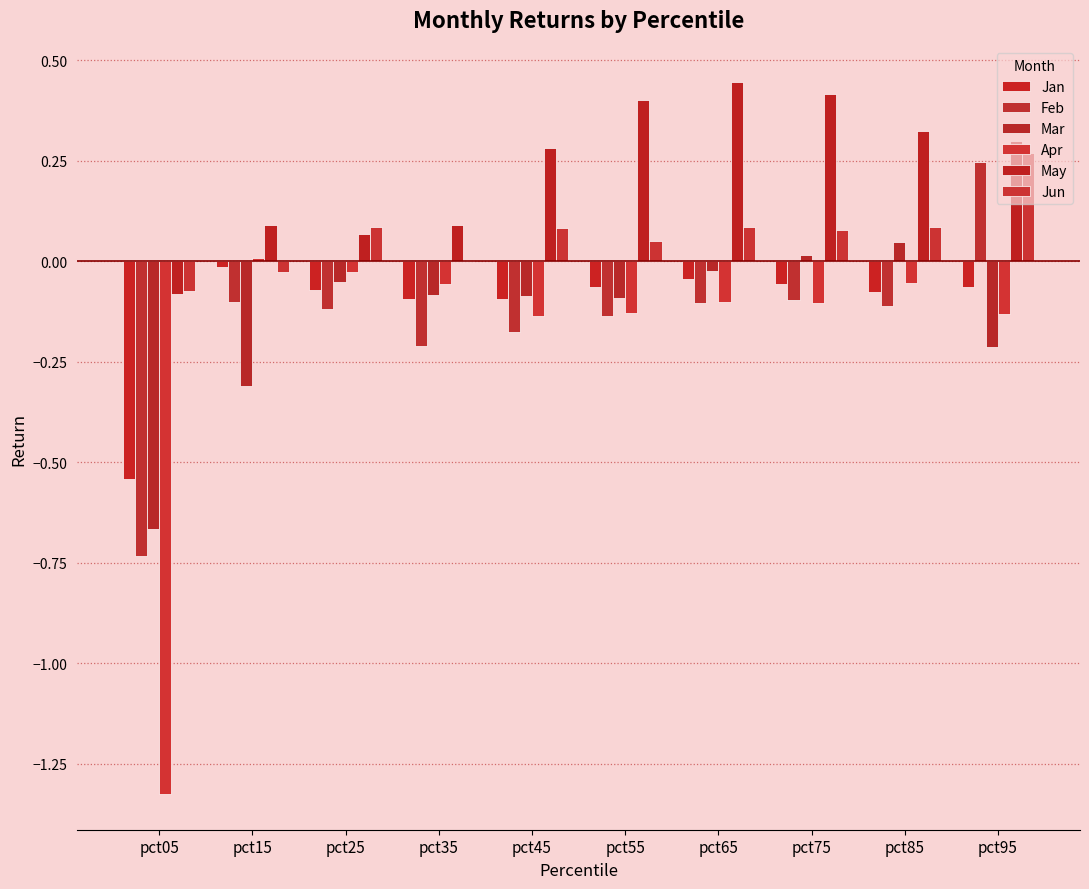

Reading left to right, transcribe all the data shown in this chart.

Jan: -0.5	-0.0	-0.1	-0.1	-0.1	-0.1	-0.0	-0.1	-0.1	-0.1
Feb: -0.7	-0.1	-0.1	-0.2	-0.2	-0.1	-0.1	-0.1	-0.1	0.2
Mar: -0.7	-0.3	-0.1	-0.1	-0.1	-0.1	-0.0	0.0	0.0	-0.2
Apr: -1.3	0.0	-0.0	-0.1	-0.1	-0.1	-0.1	-0.1	-0.1	-0.1
May: -0.1	0.1	0.1	0.1	0.3	0.4	0.4	0.4	0.3	0.3
Jun: -0.1	-0.0	0.1	0.0	0.1	0.1	0.1	0.1	0.1	0.3